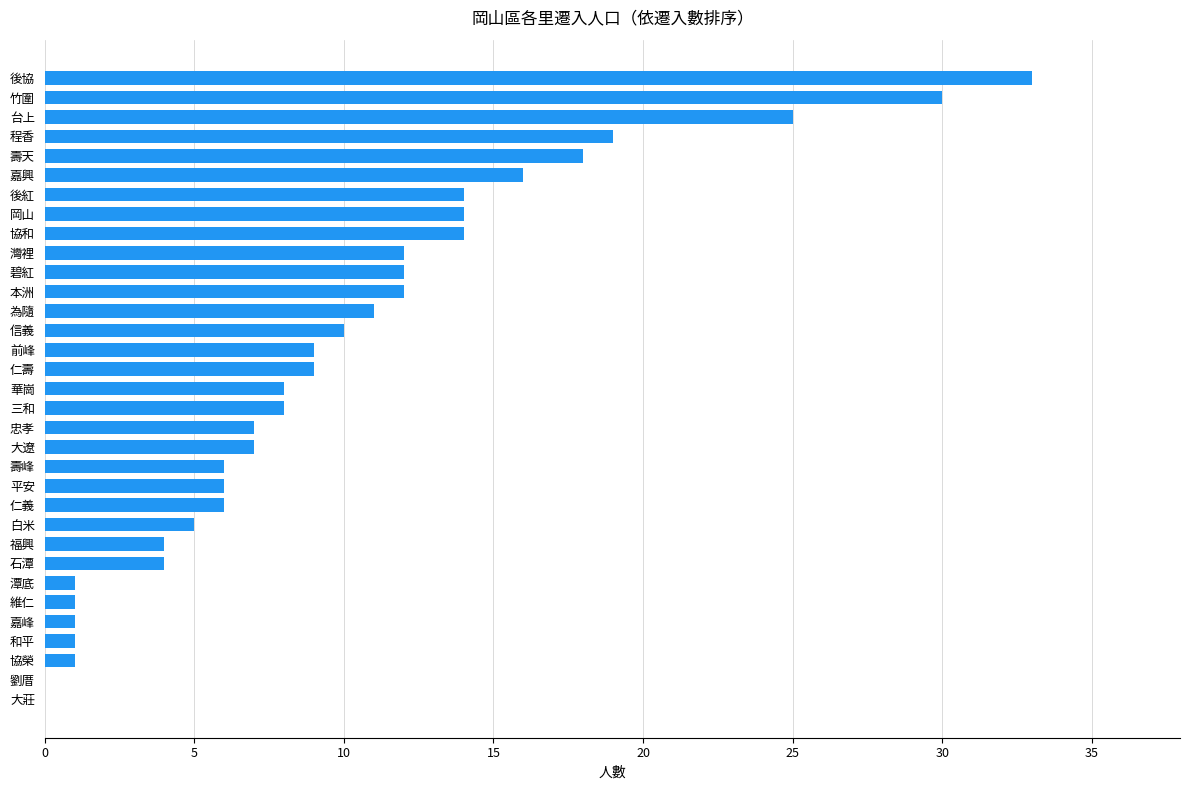

What is the ratio of the value at 碧紅 to the value at 和平?

12.0